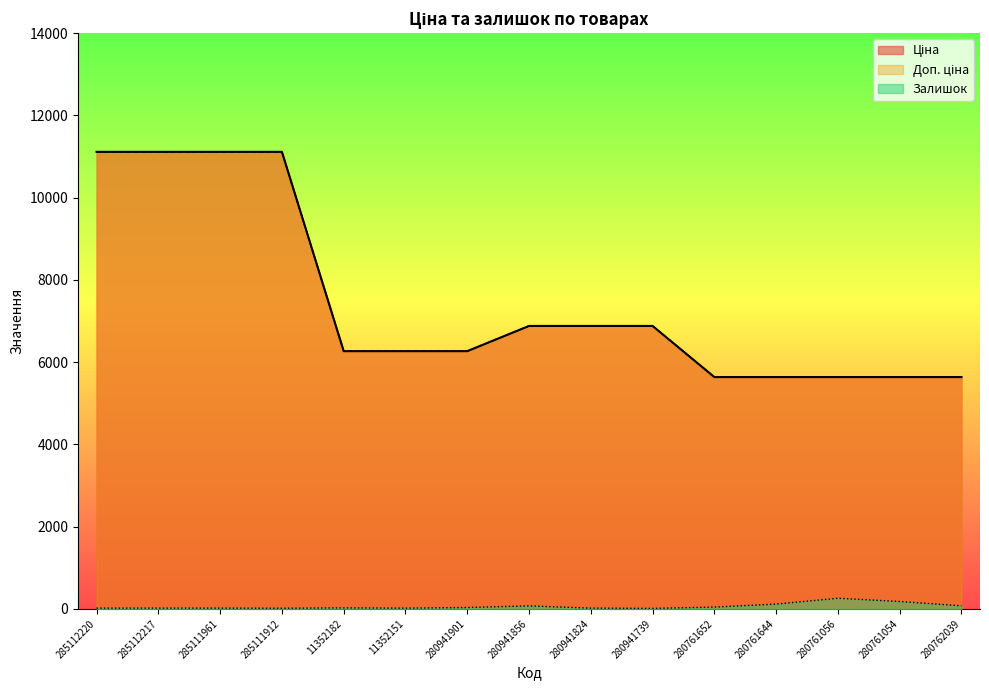

At which label is Доп. ціна closest to 8374?

280941856